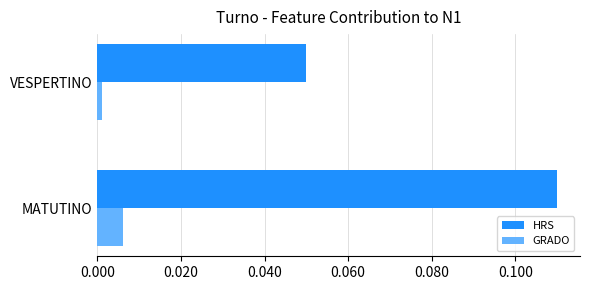

What are all the series names shown in the legend?

HRS, GRADO